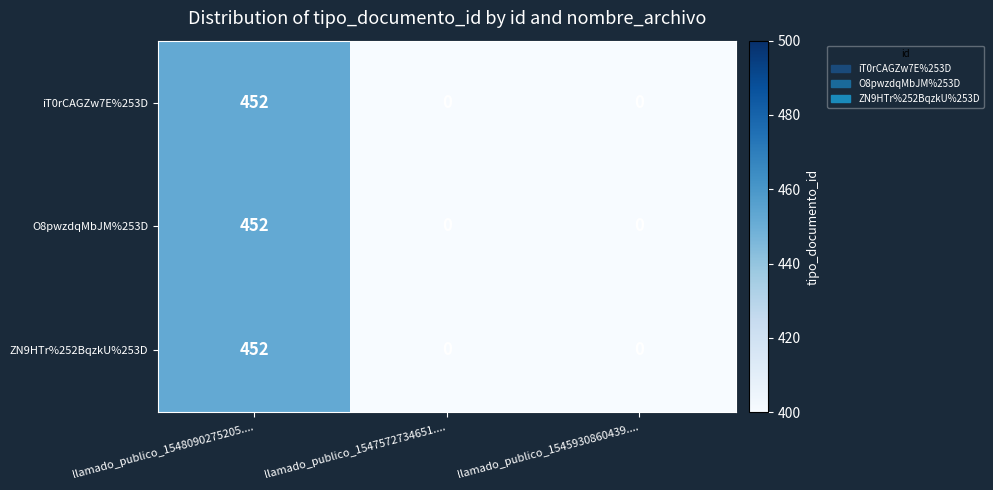

How many categories are shown in the chart?

3